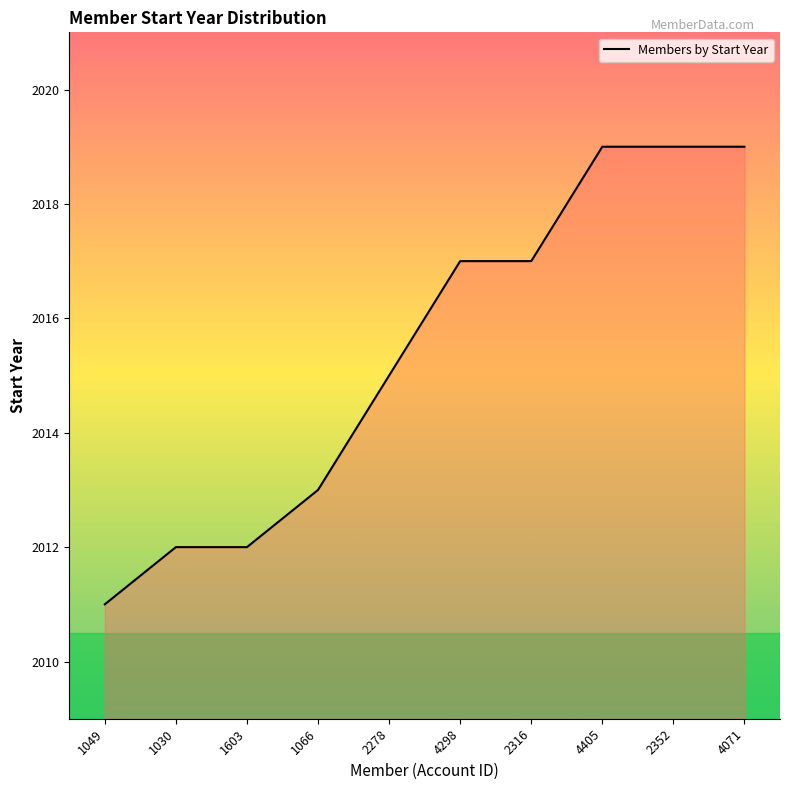

Reading left to right, extract all data points from this chart.

1049=2011	1030=2012	1603=2012	1066=2013	2278=2015	4298=2017	2316=2017	4405=2019	2352=2019	4071=2019